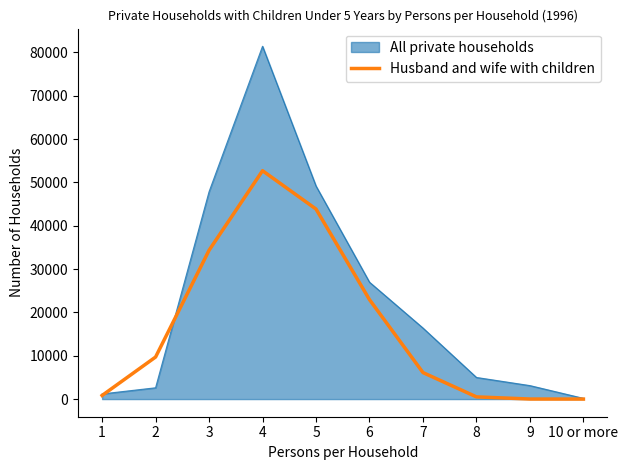

What is the spread (max minus min) of values at 4?

28725.2